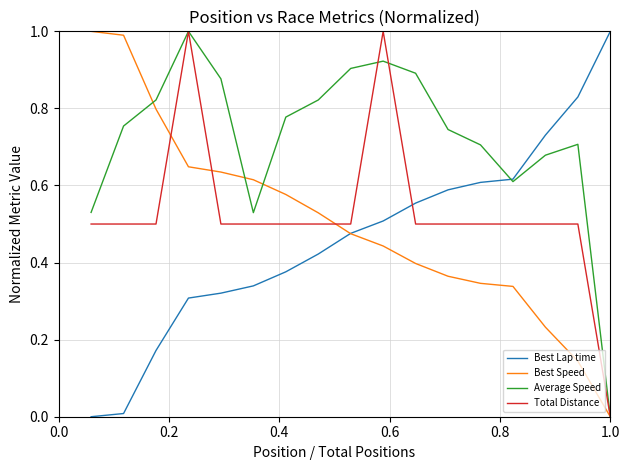

Which series has the largest total across all categories?

Average Speed